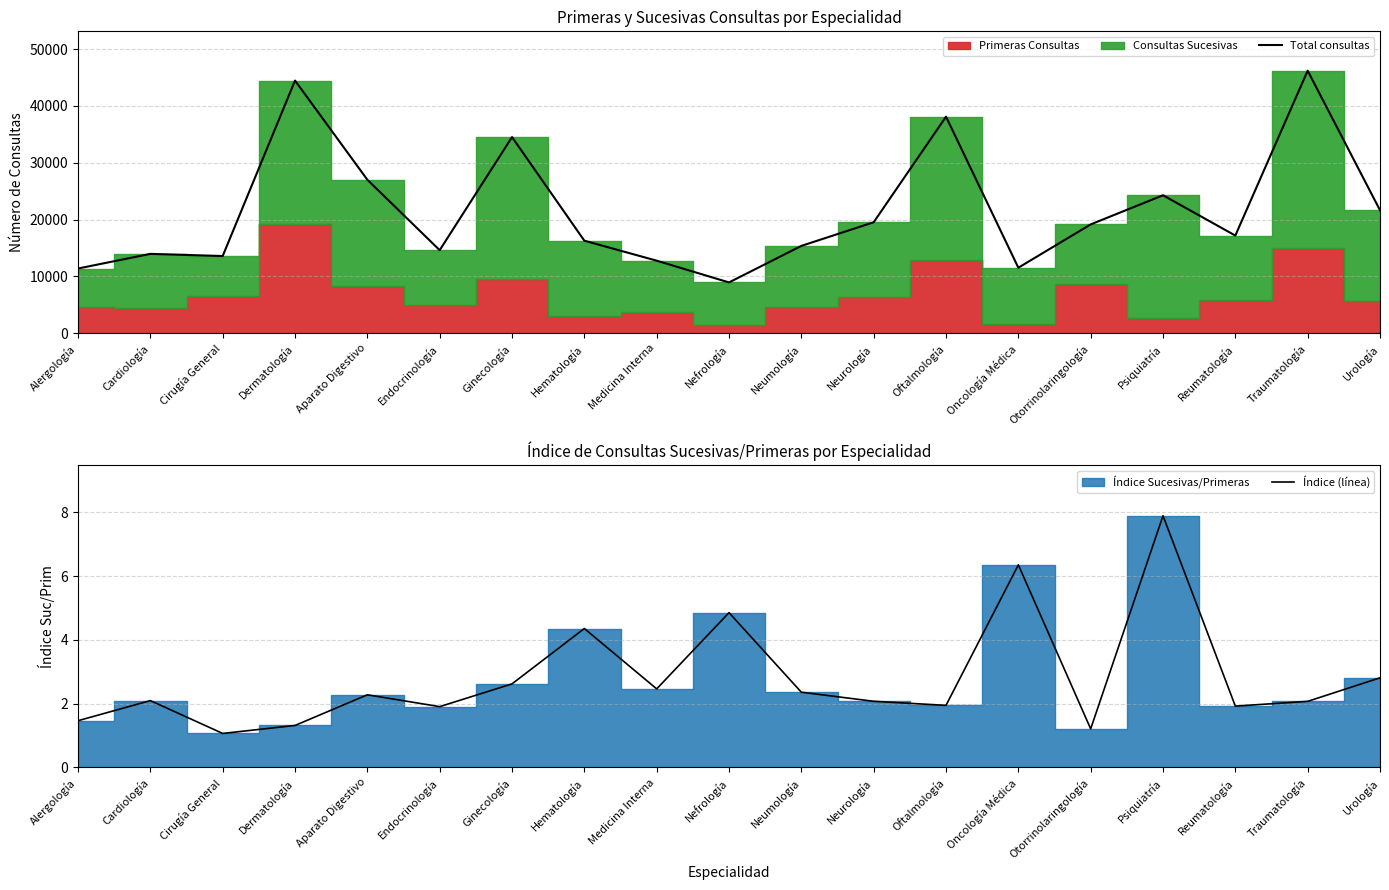

What is the label of the 15th point from the right?

Aparato Digestivo